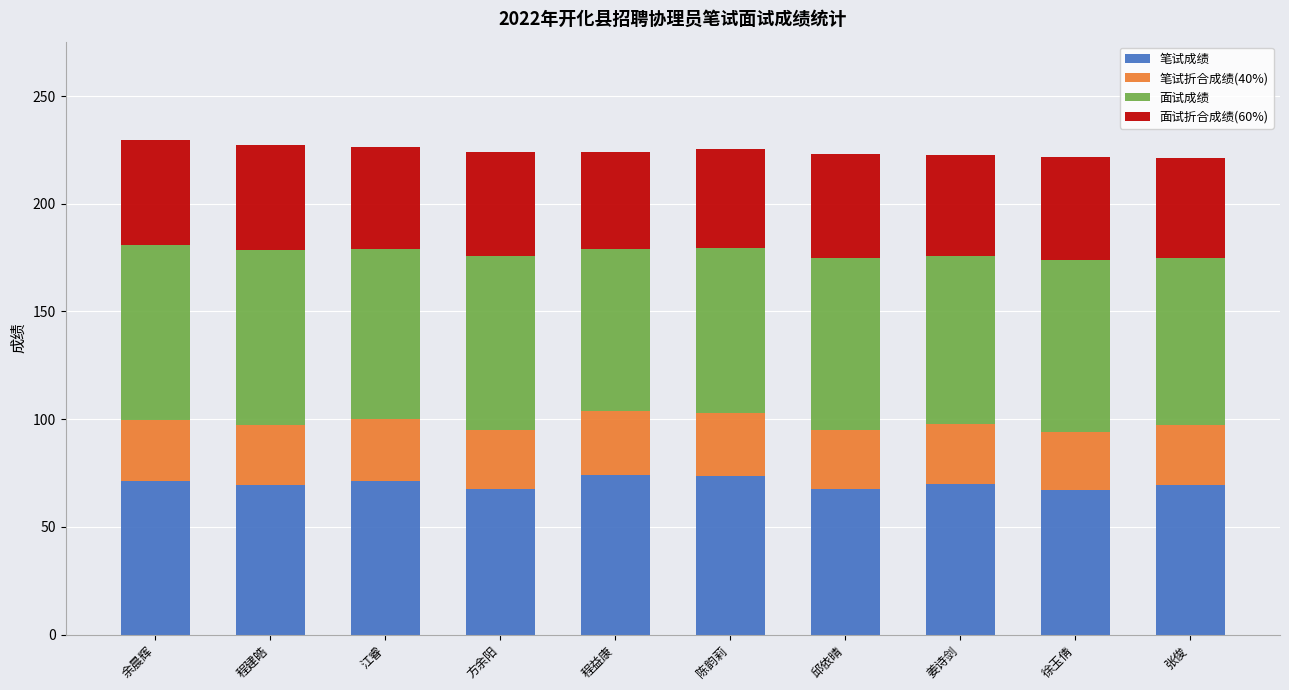

What is the maximum value for 笔试成绩?

74.1